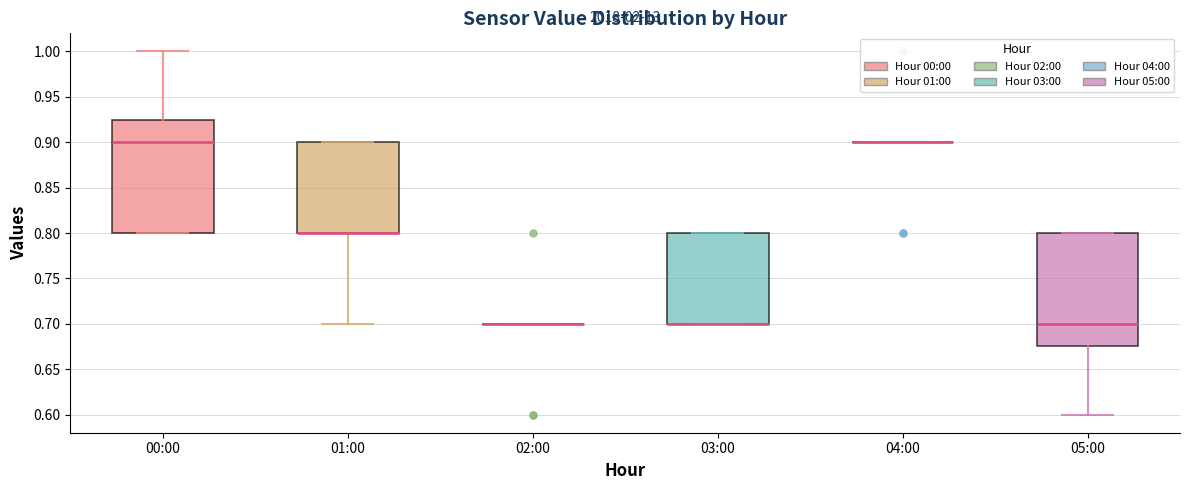

Where is the lower edge of the box for 01:00 on the y-axis? The values are not printed on the chart, so give them approximately, as read against the axis.

0.800